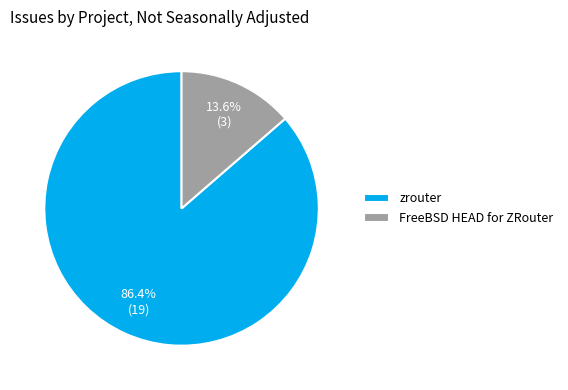

What percentage is NOT represented by FreeBSD HEAD for ZRouter?

86.4%